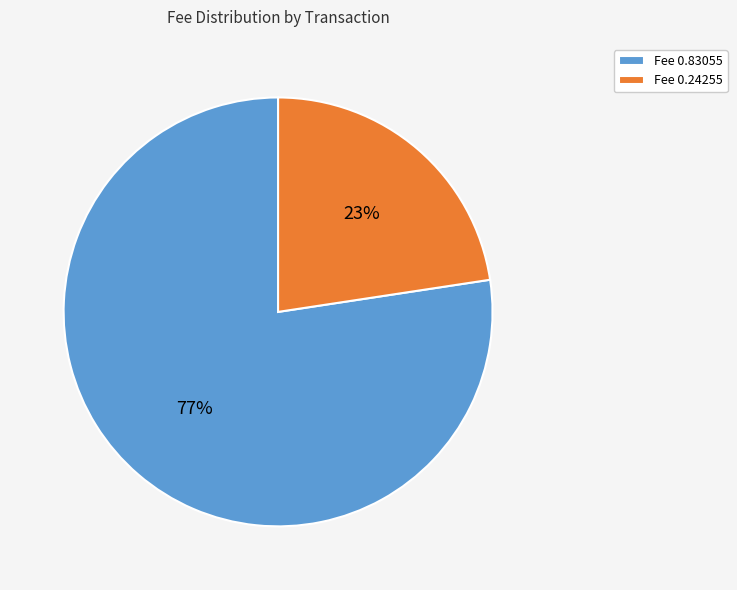

To the nearest percent, what portion does Fee 0.83055 represent?

77%